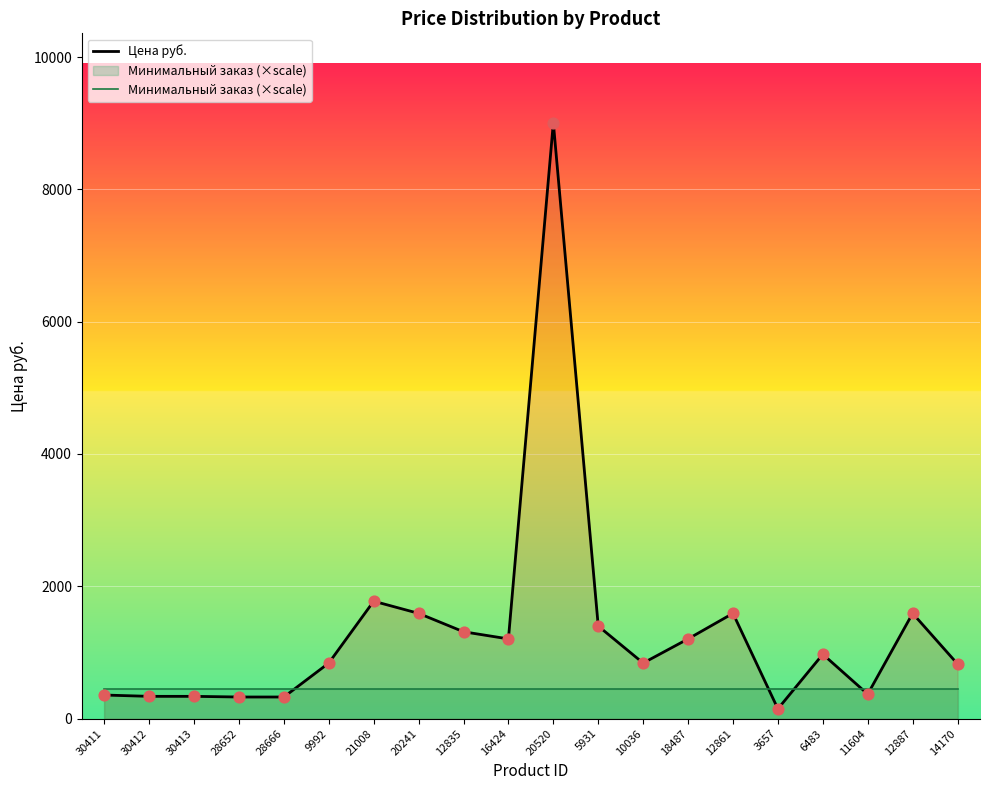

Which series has the widest spread of Y values?

Цена руб.